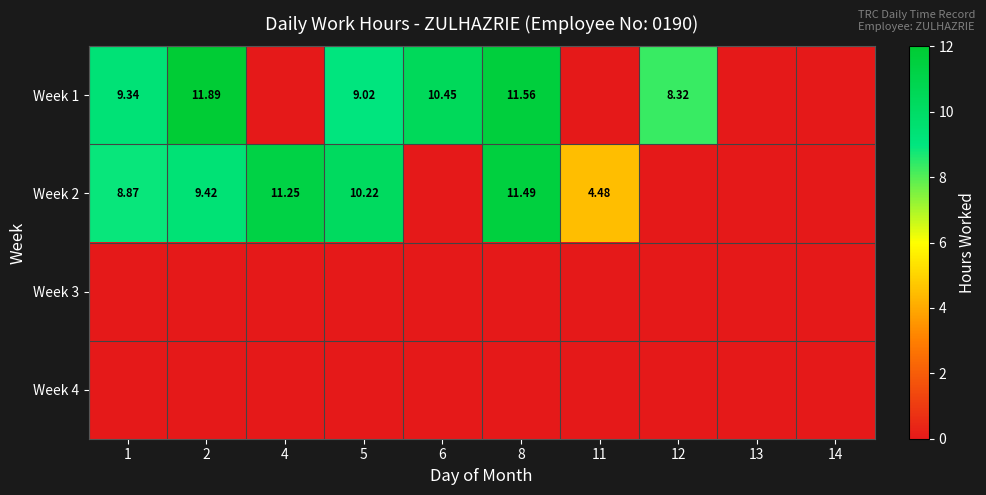

Rank the series by their maximum value, from lowest to highest.

Week 3, Week 4, Week 2, Week 1